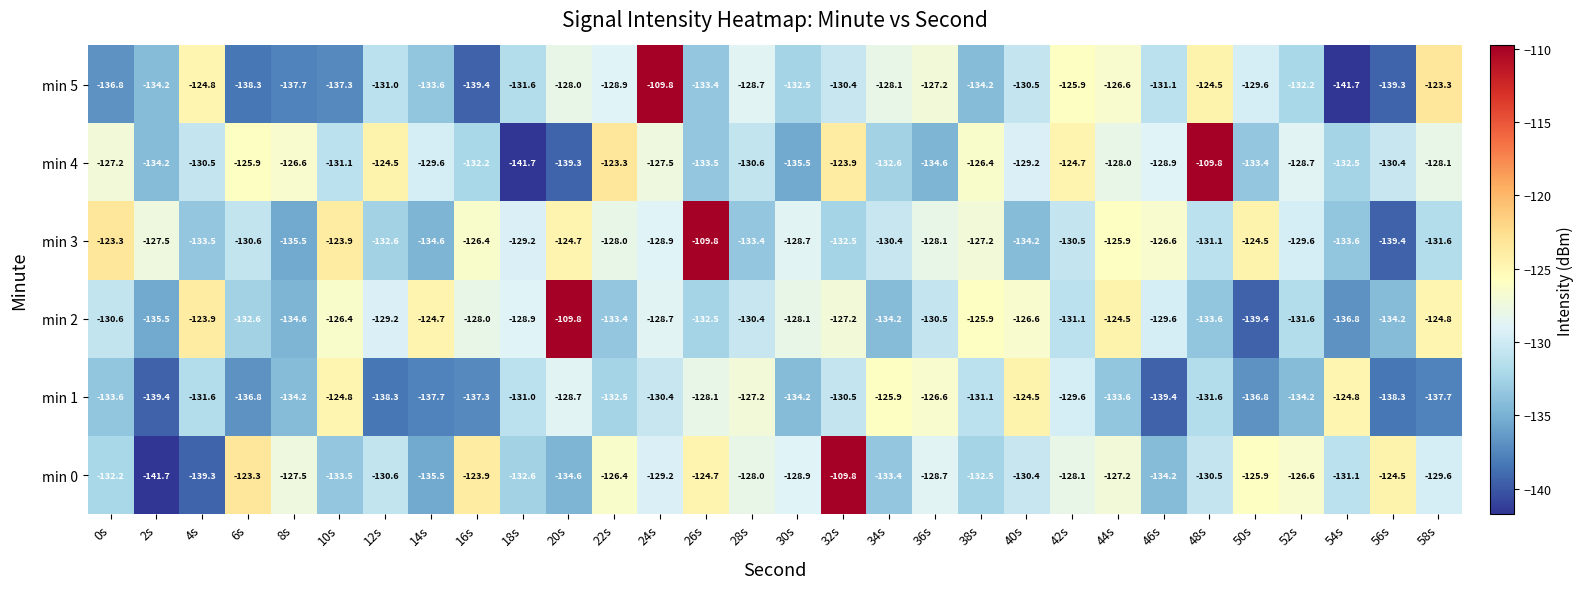

What is the difference between the highest and lowest values at 30s?

7.4